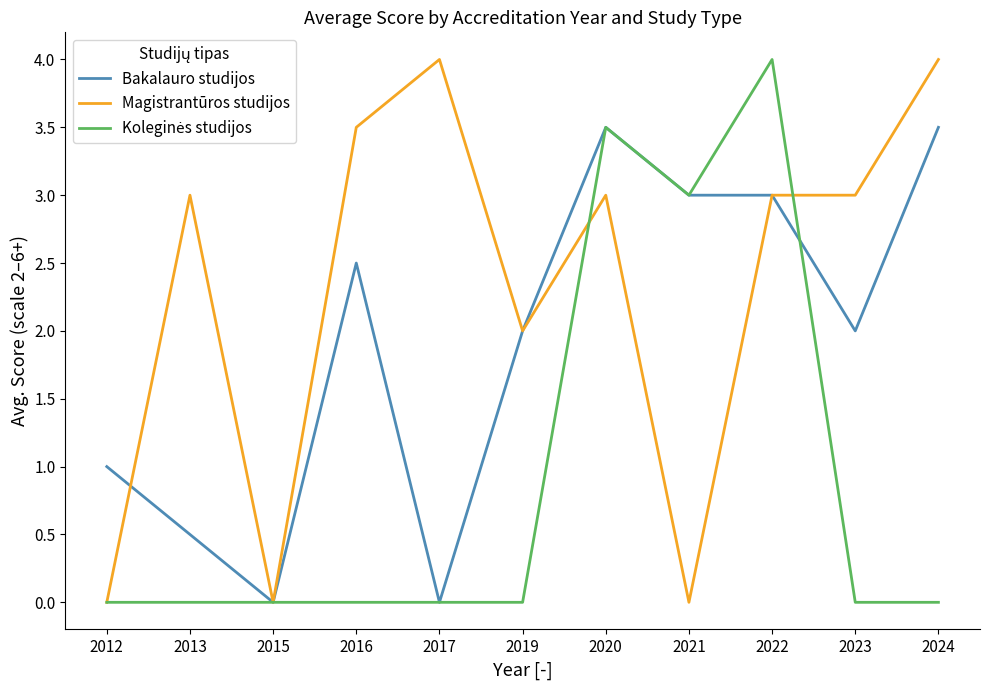

Which series has the largest total across all categories?

Magistrantūros studijos